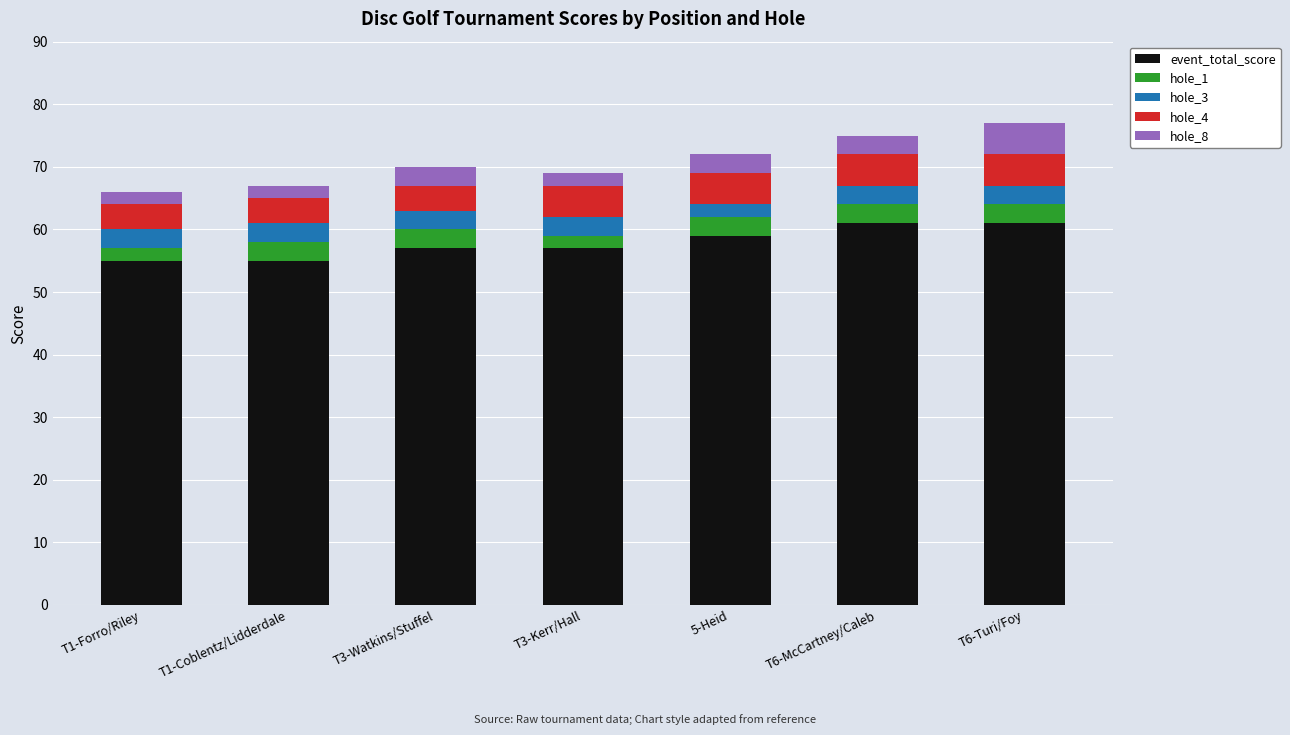

What are all the series names shown in the legend?

event_total_score, hole_1, hole_3, hole_4, hole_8